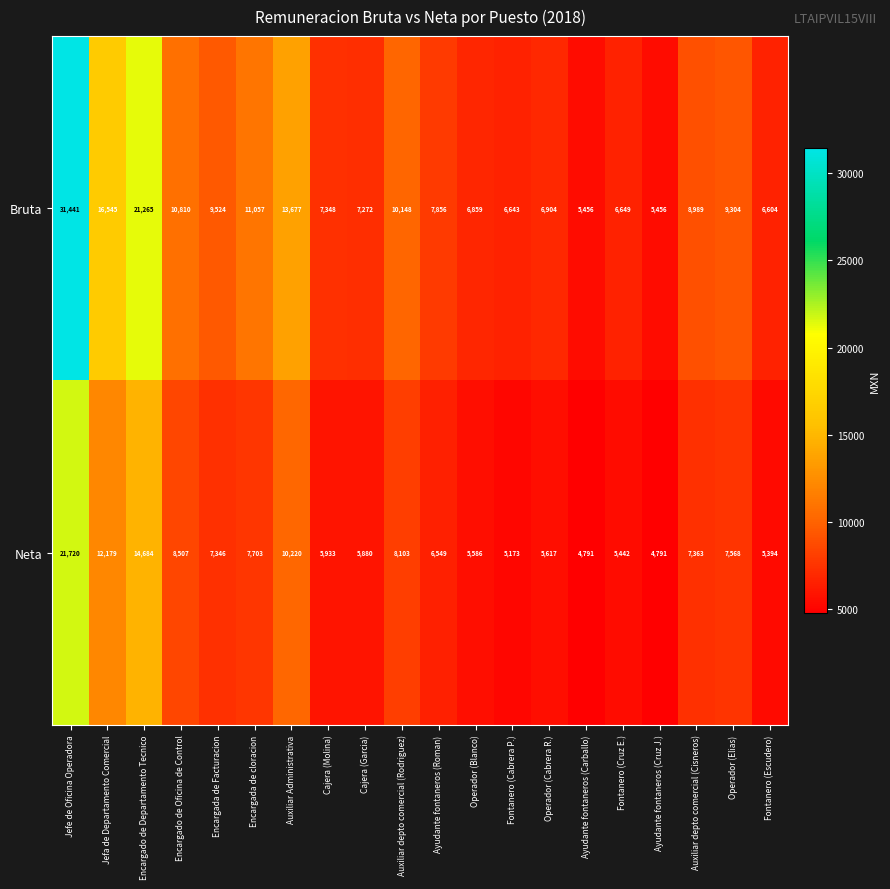

List the series in order of their overall mean, highest first.

Bruta, Neta